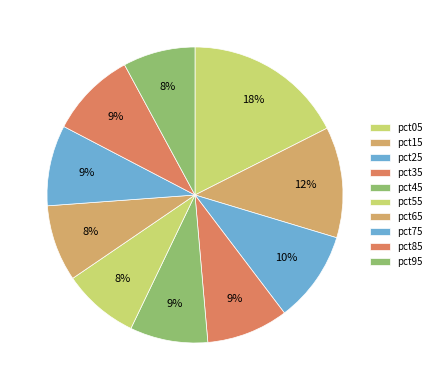

Is it true that pct85 is 21% of the pie?

False